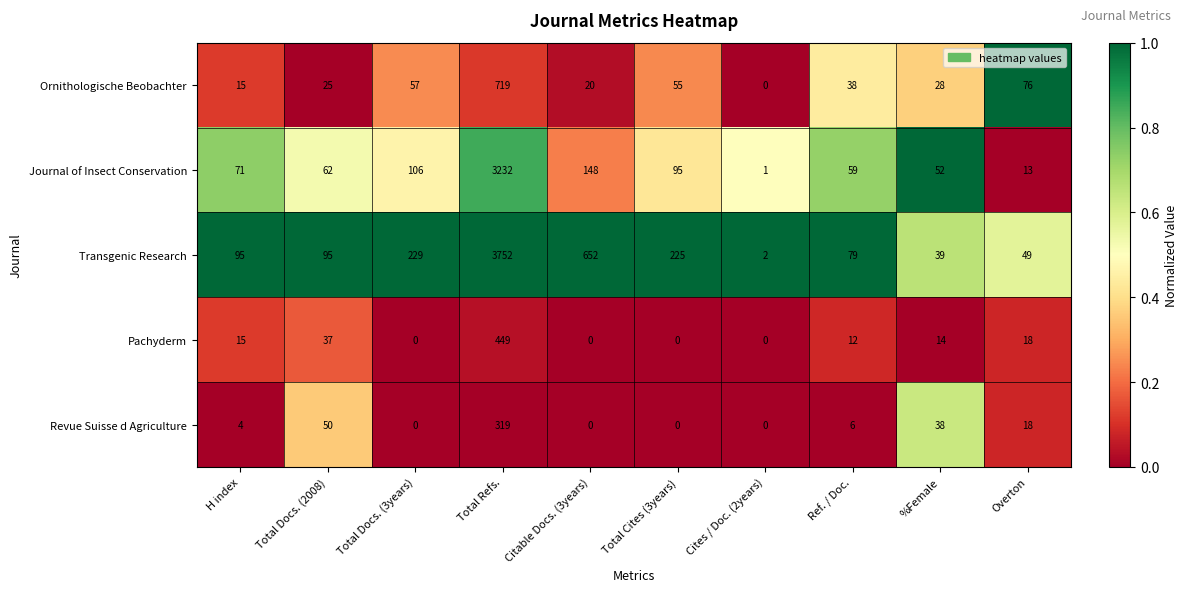

What is the approximate value of Transgenic Research at Total Refs.?

3752